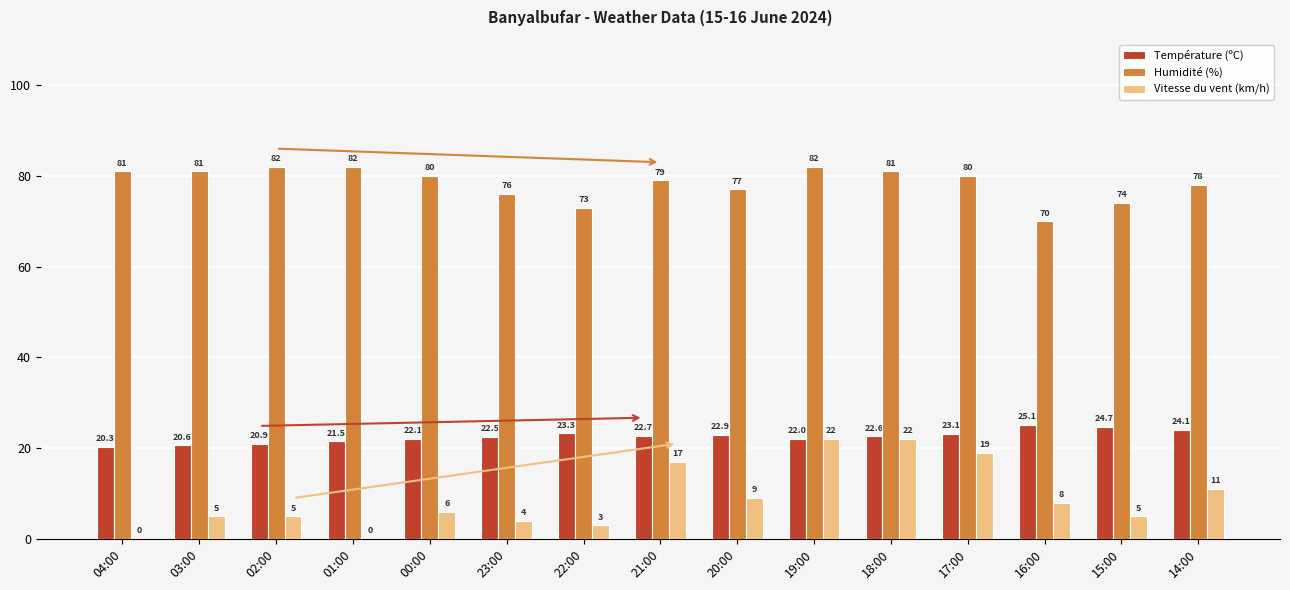

The Humidité (%) series shows 81.0 at 03:00. True or false?

True